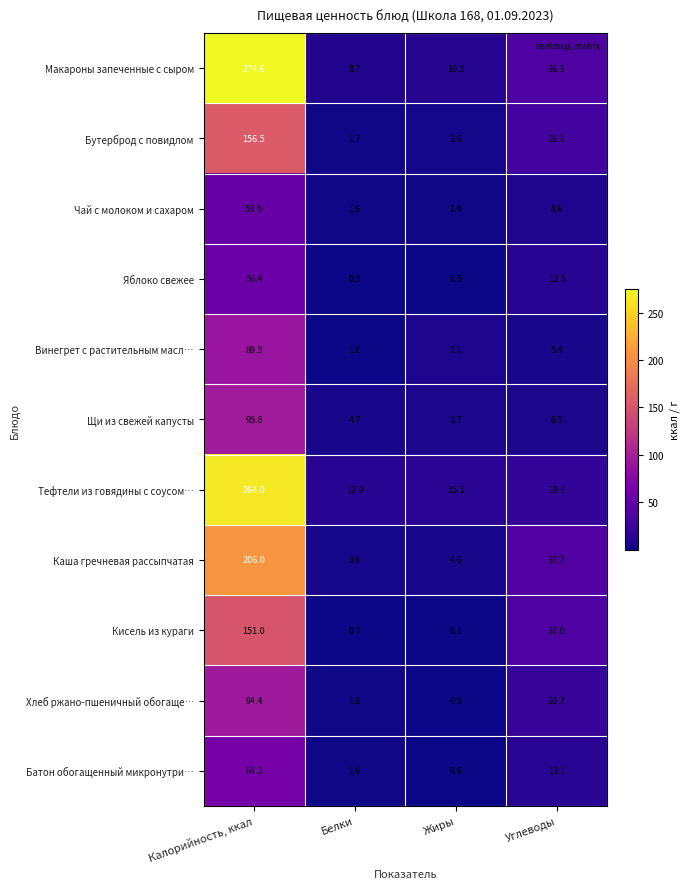

Which series has the largest total across all categories?

Макароны запеченные с сыром